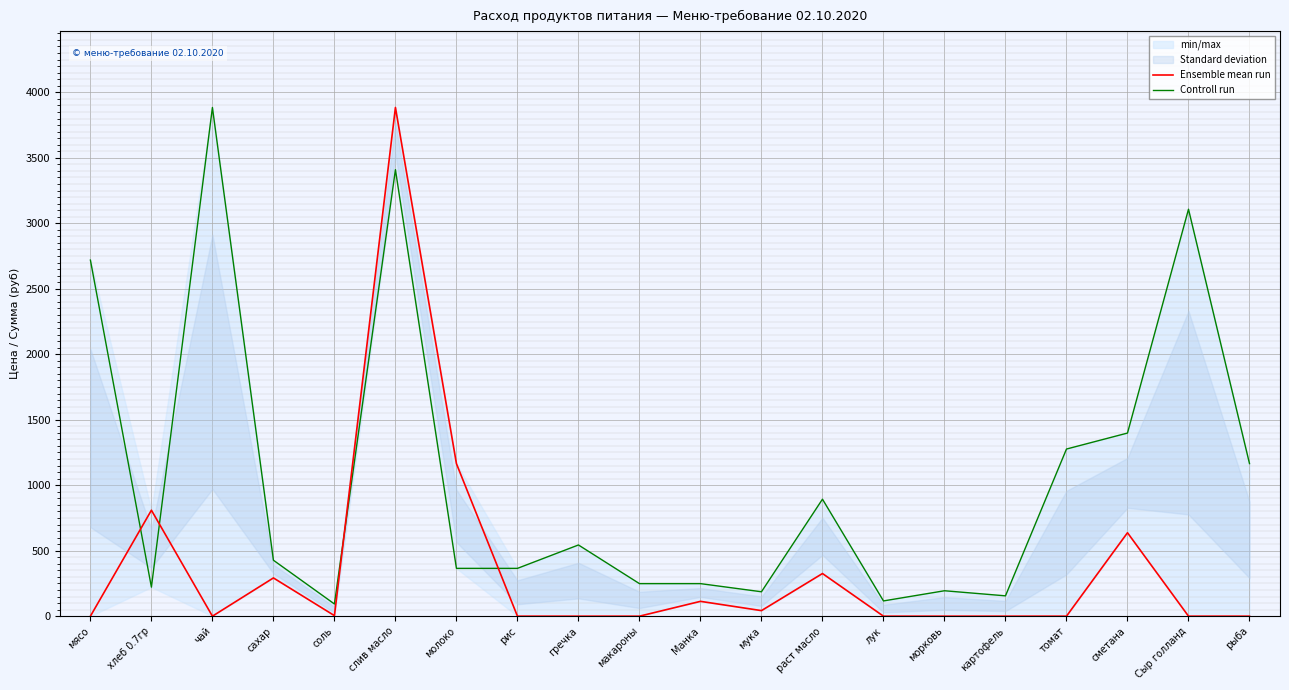

After their last crossing, which series has the higher values: Controll run or Ensemble mean run?

Controll run